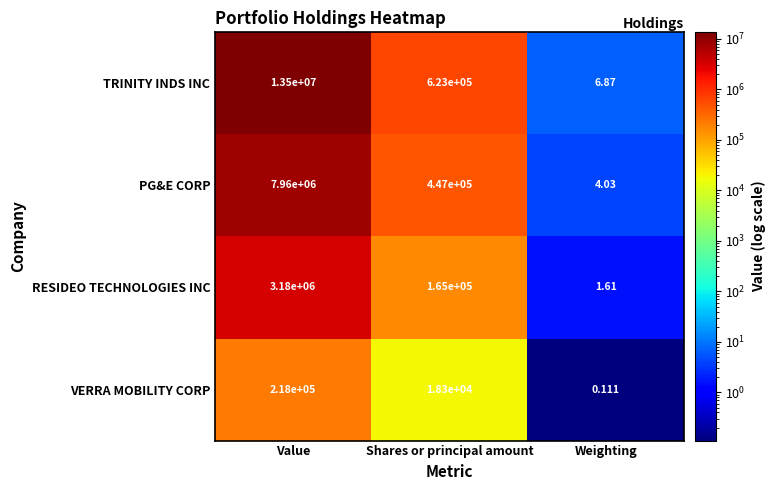

Rank the series by their average value, from lowest to highest.

VERRA MOBILITY CORP, RESIDEO TECHNOLOGIES INC, PG&E CORP, TRINITY INDS INC